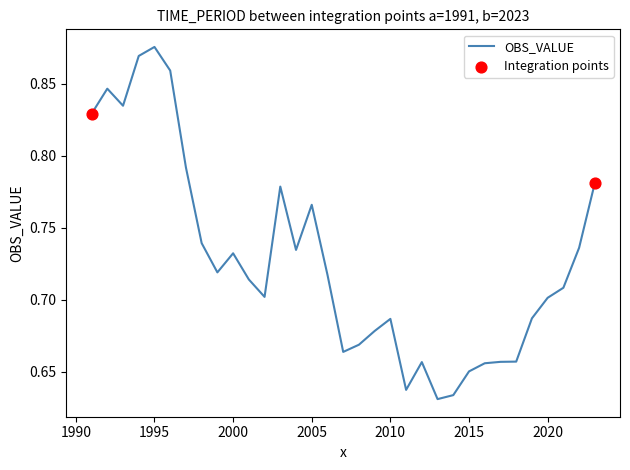

Does the chart have visible grid lines?

No